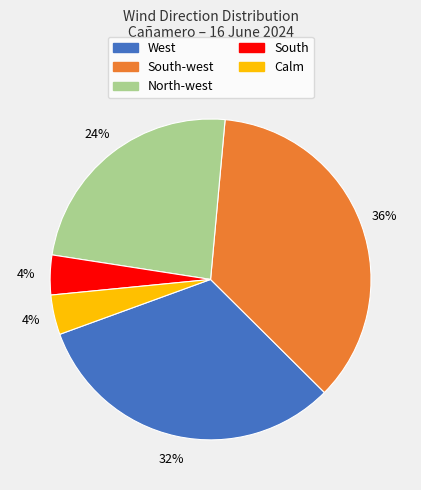

True or false: South-west accounts for 25% of the total.

False